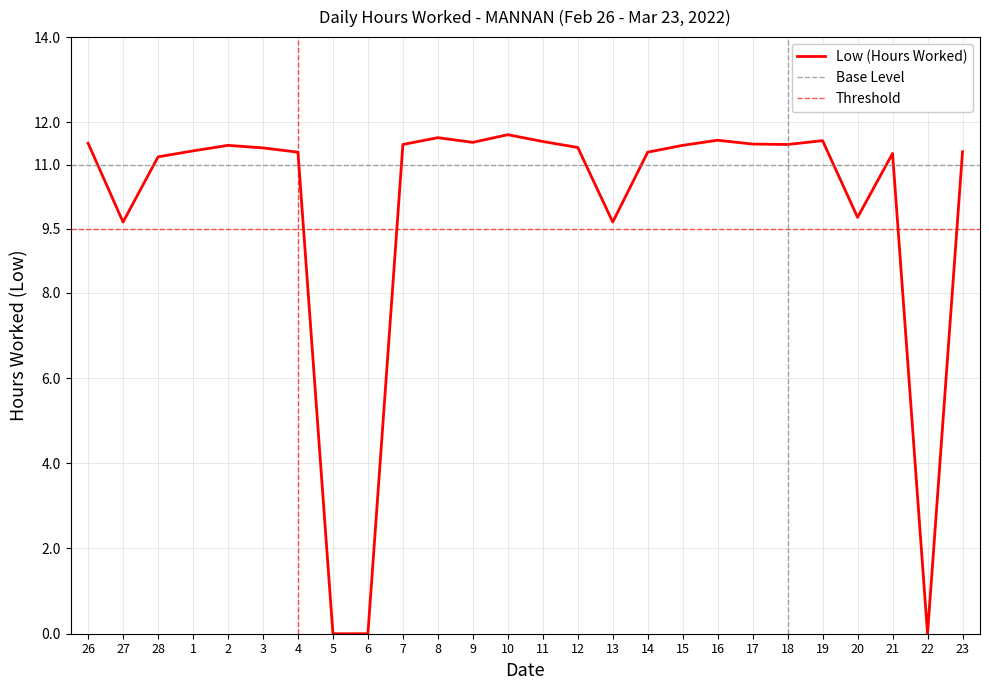

Which category has the highest value across all series?

10